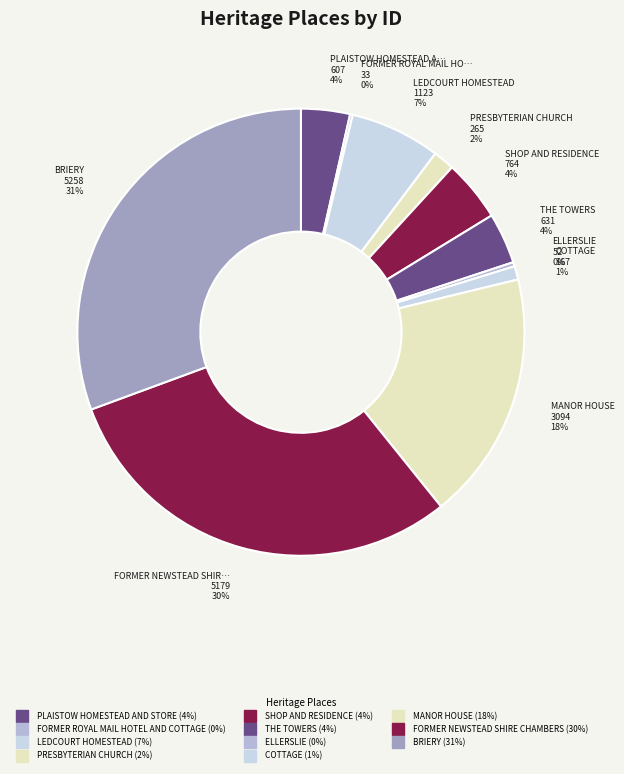

The FORMER NEWSTEAD SHIRE CHAMBERS slice represents 30% of the pie. True or false?

True